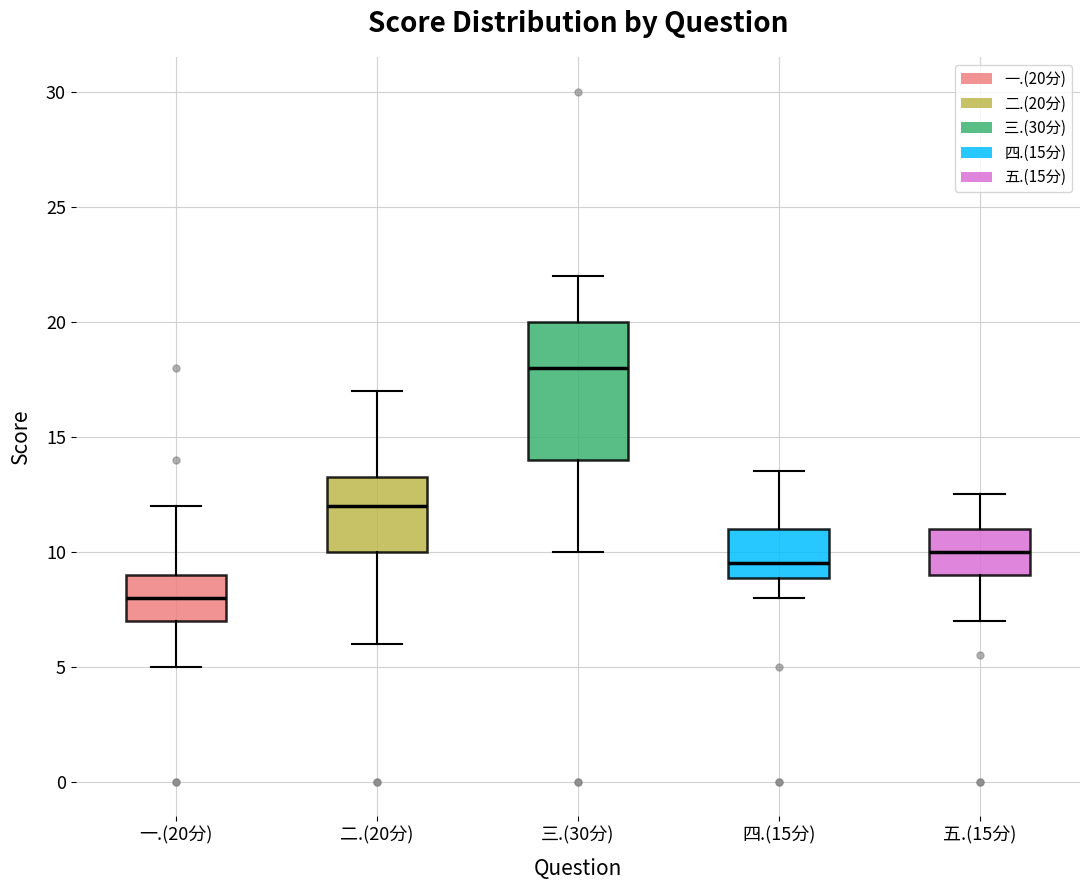

Reading left to right, transcribe this box plot: for each box, give where its median line is, the range the box spans, and where its two whiskers end, as read against the y-axis. The values are not printed on the chart, so give them approximately, as read against the axis.

一.(20分): median 8.0, box 7.0 to 9.0, whiskers 5.0 to 12.0
二.(20分): median 12.0, box 10.0 to 13.5, whiskers 6.0 to 17.0
三.(30分): median 18.0, box 14.0 to 20.0, whiskers 10.0 to 22.0
四.(15分): median 9.5, box 9.0 to 11.0, whiskers 8.0 to 13.5
五.(15分): median 10.0, box 9.0 to 11.0, whiskers 7.0 to 12.5